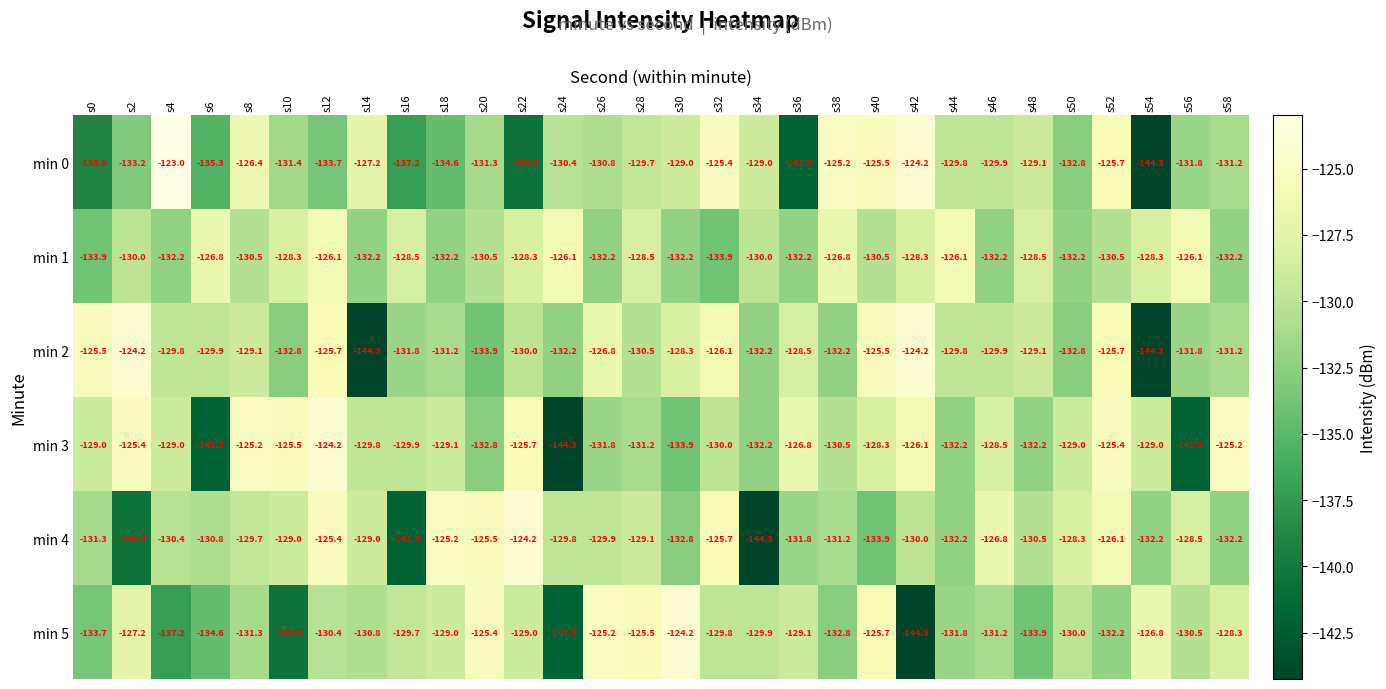

What is the total value across all series at s14?

-793.3